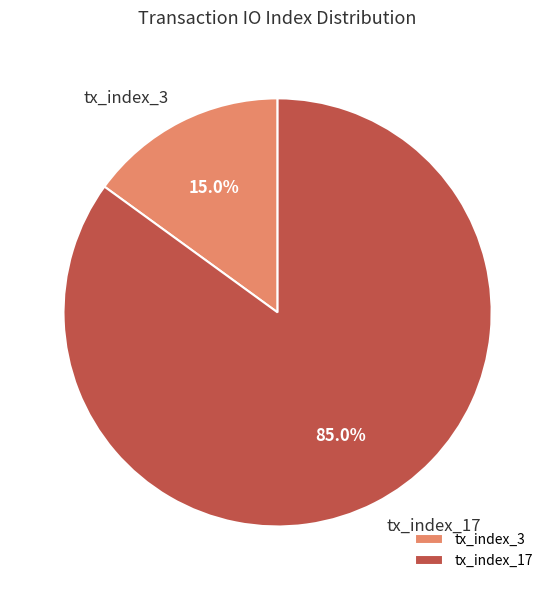

Do tx_index_17 and tx_index_3 together represent more than half of the pie?

Yes